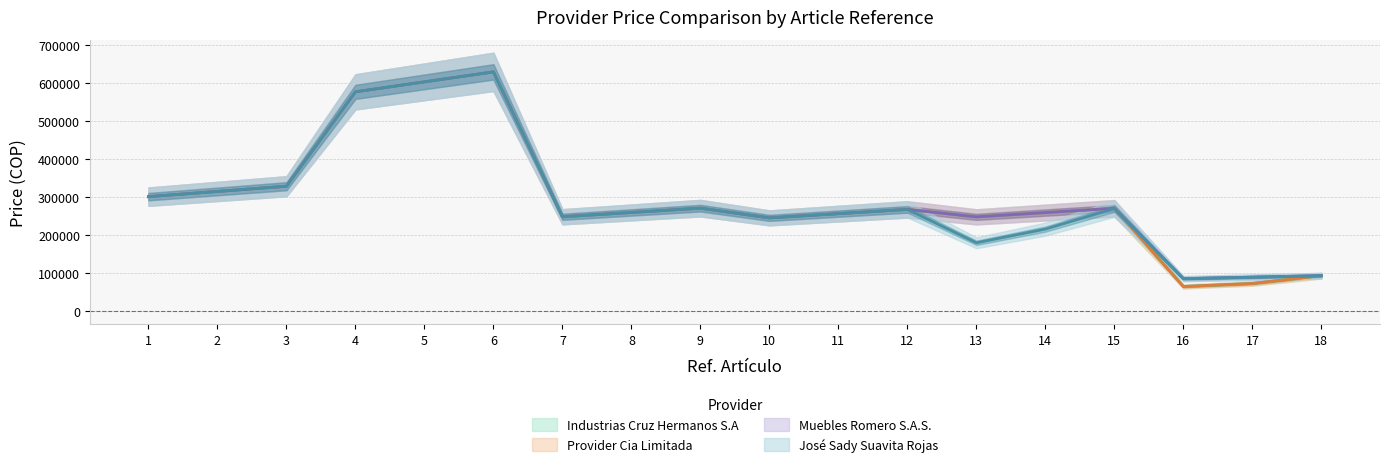

What is the sum of all José Sady Suavita Rojas values?

5238702.5